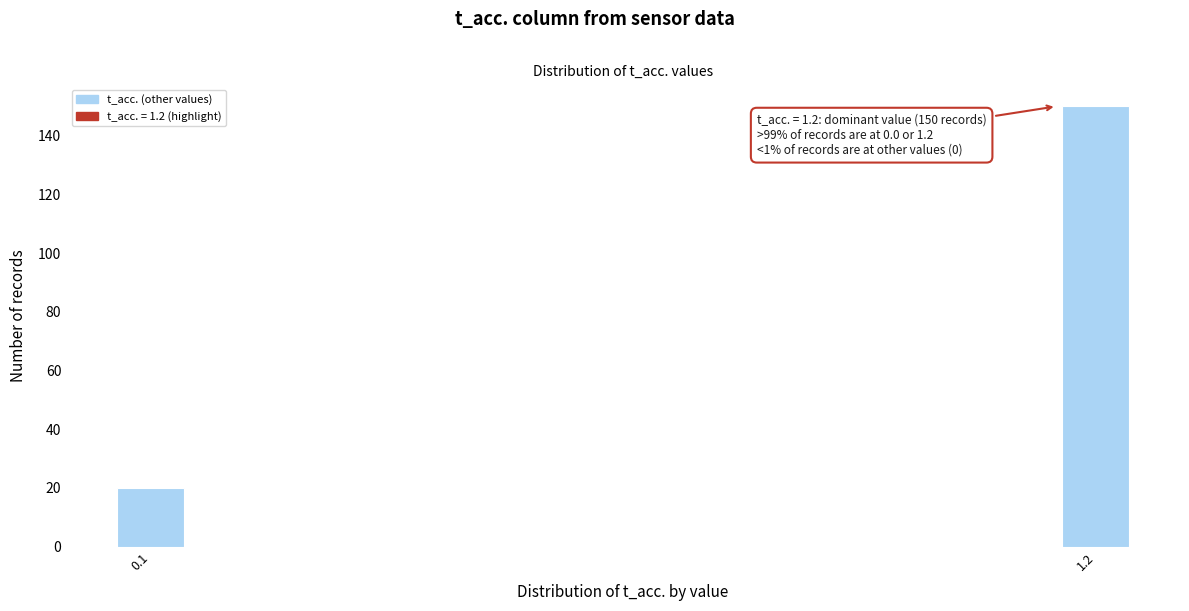

Reading left to right, transcribe all the data shown in this chart.

20	150